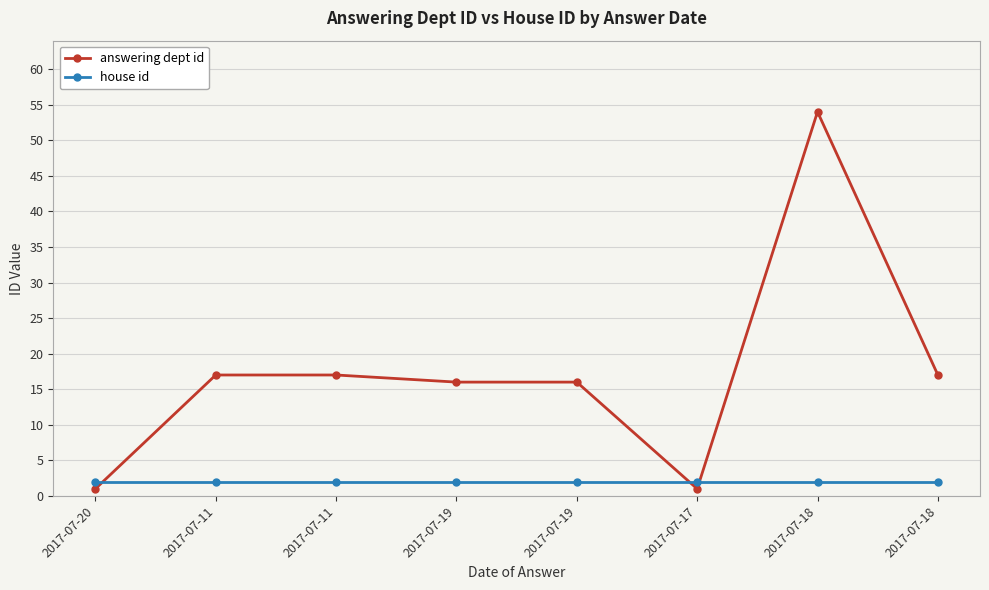

Does the chart display data point markers on the line(s)?

Yes